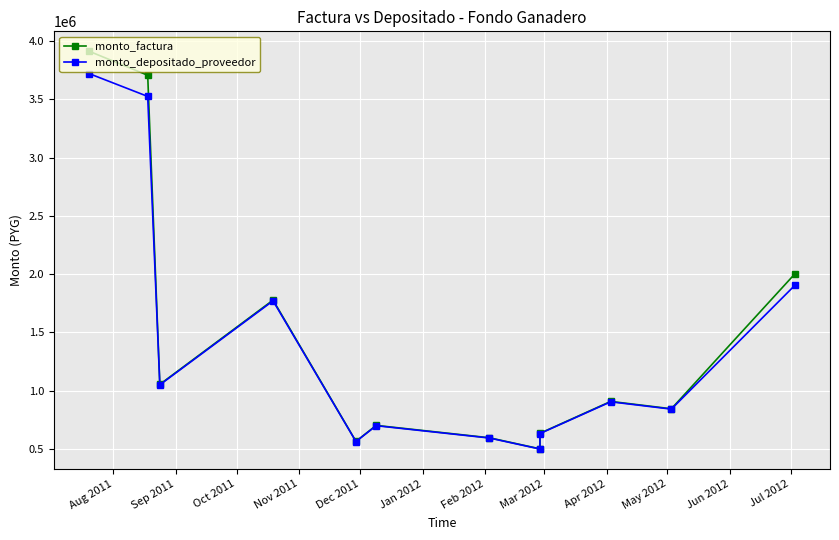

The monto_factura series shows 1375181 at Oct 2011. True or false?

False